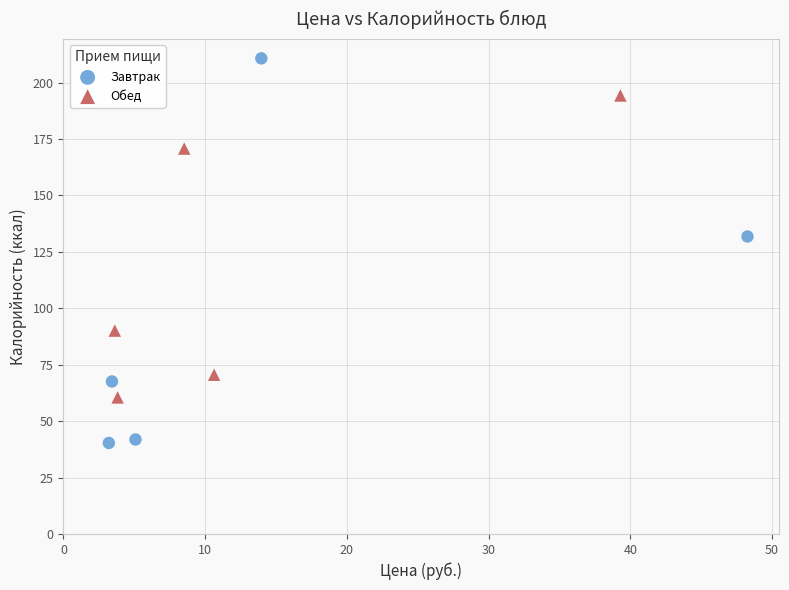

Which series has the widest spread of Y values?

Завтрак